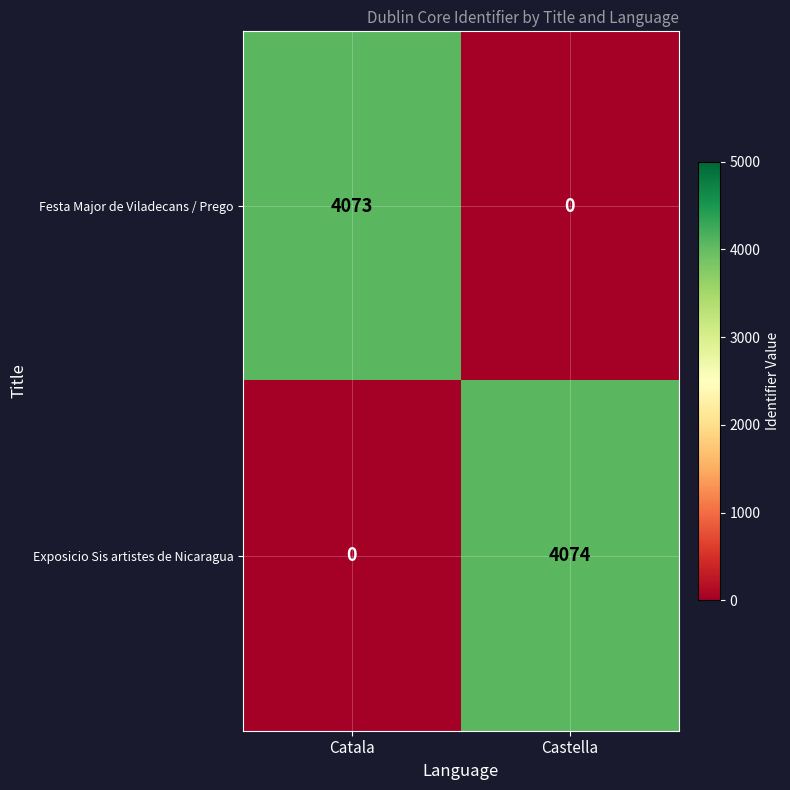

Reading left to right, list all the values displayed in this chart.

Festa Major de Viladecans / Prego: Catala=4073	Castella=0
Exposicio Sis artistes de Nicaragua: Catala=0	Castella=4074